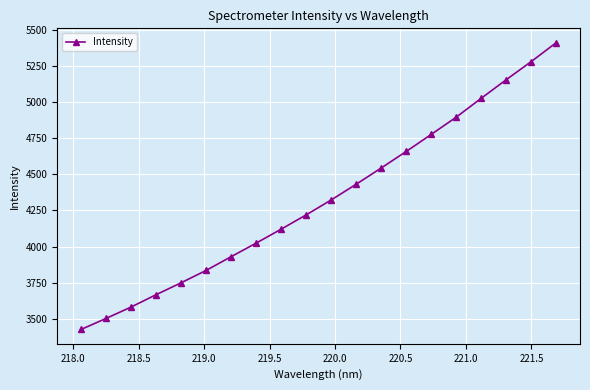

True or false: there are more than 1 points higher than both neighbors.

False